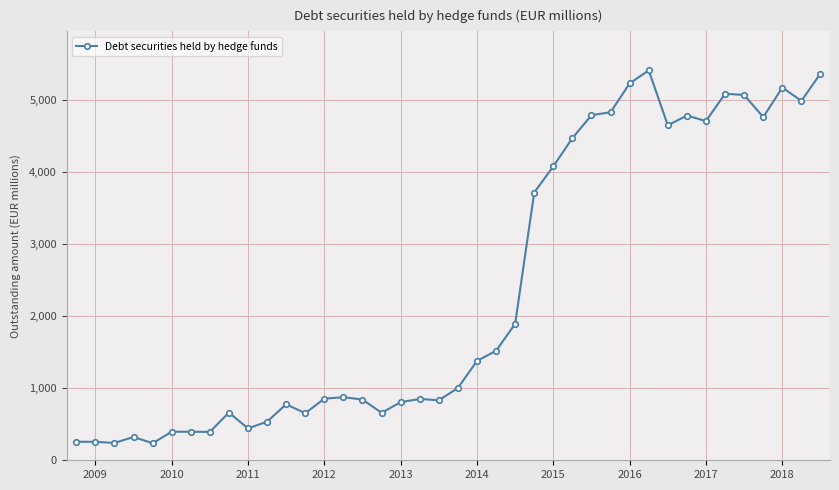

Count the number of data series in this chart.

1